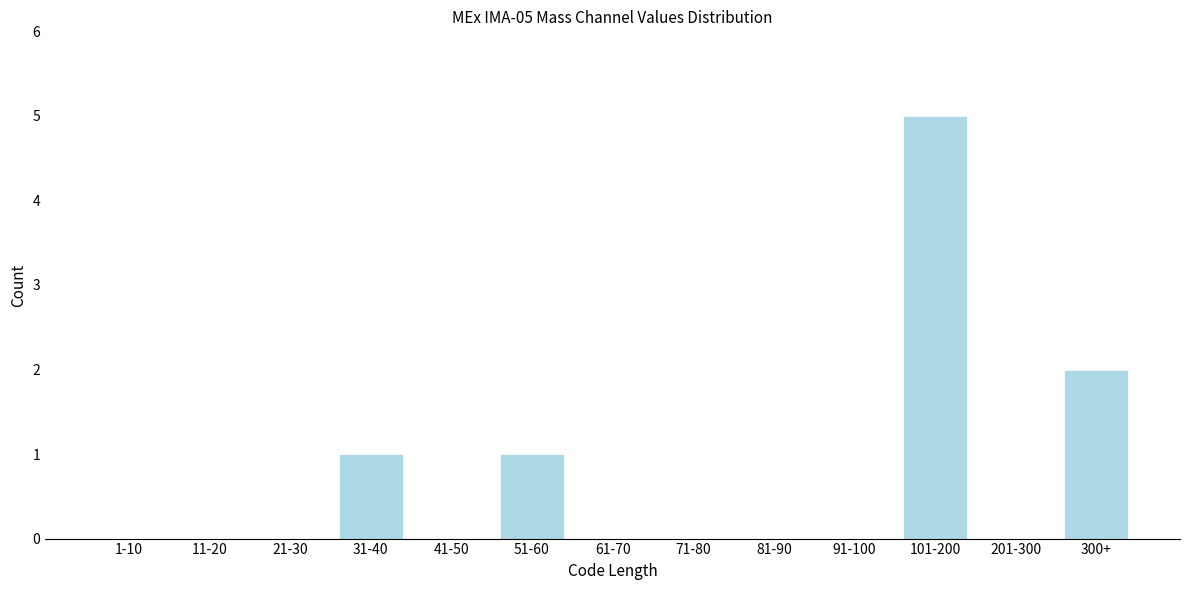

Reading left to right, extract all data points from this chart.

1-10=0	11-20=0	21-30=0	31-40=1	41-50=0	51-60=1	61-70=0	71-80=0	81-90=0	91-100=0	101-200=5	201-300=0	300+=2